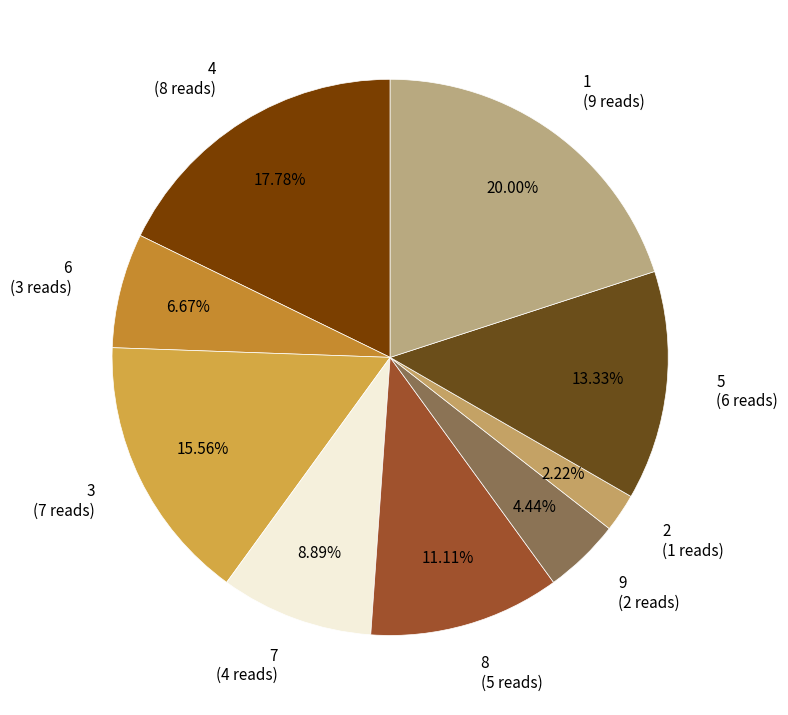

Rank the categories by value from lowest to highest.

2, 9, 6, 7, 8, 5, 3, 4, 1